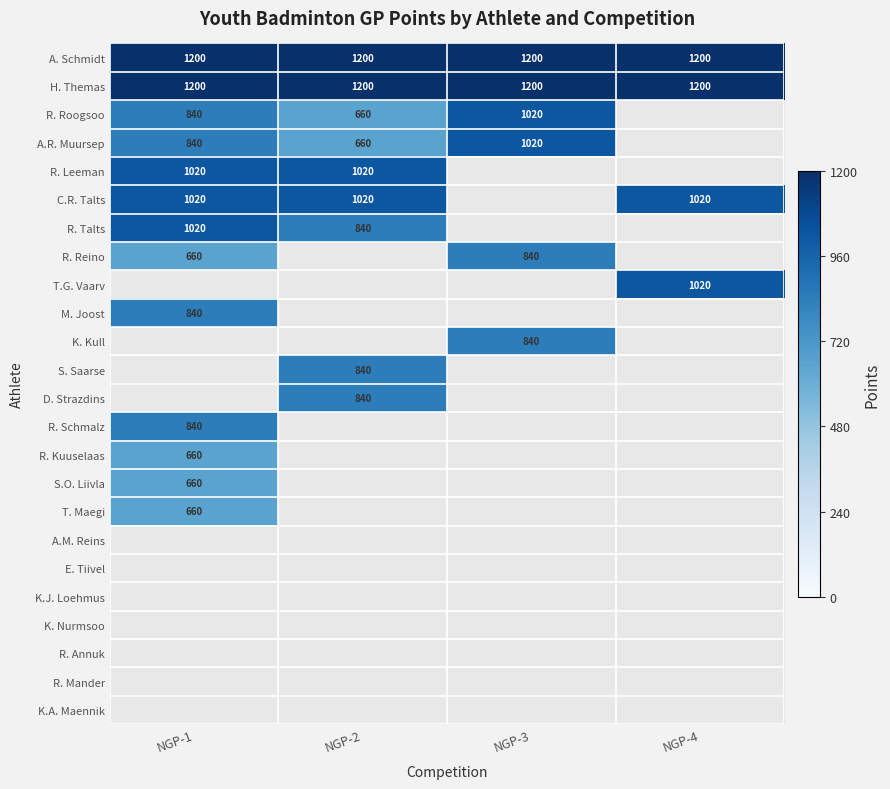

What is the sum of all A. Schmidt values?

4800